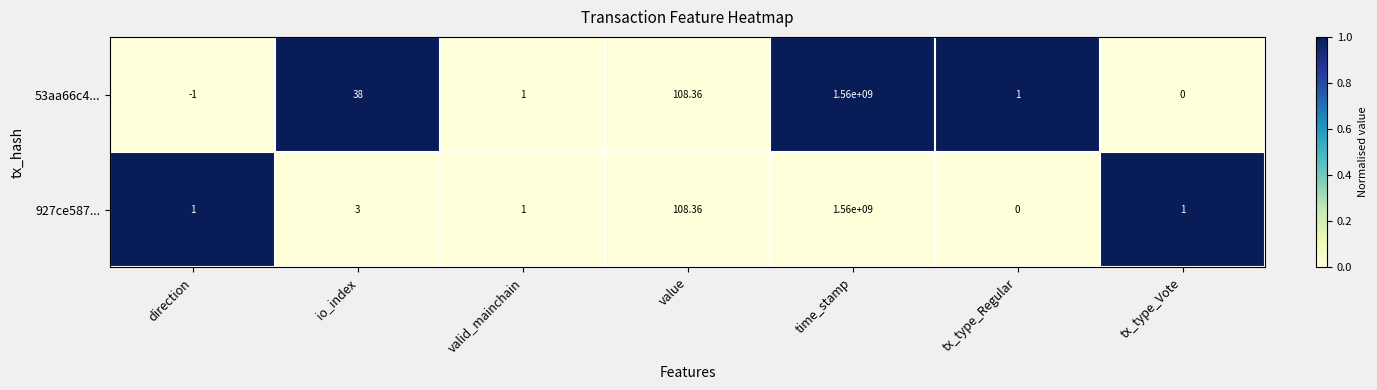

Which series has the widest spread of values?

53aa66c4...